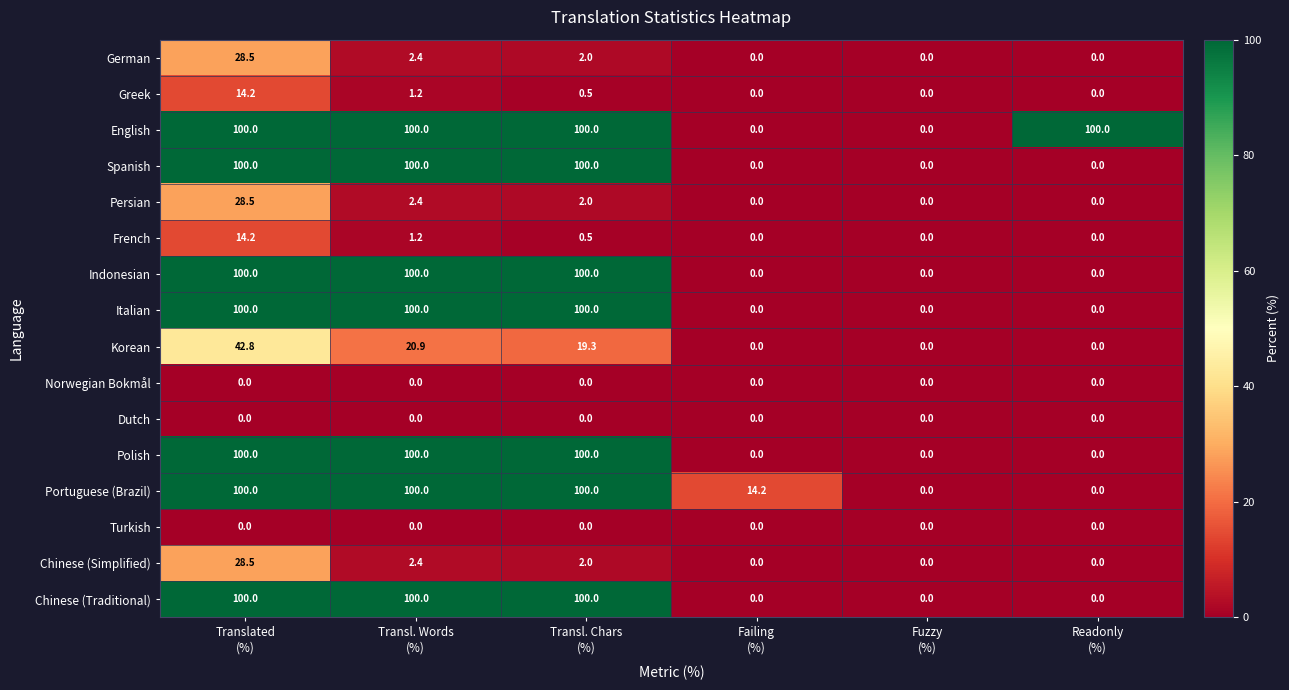

What is the average value of the Spanish series?

50.0